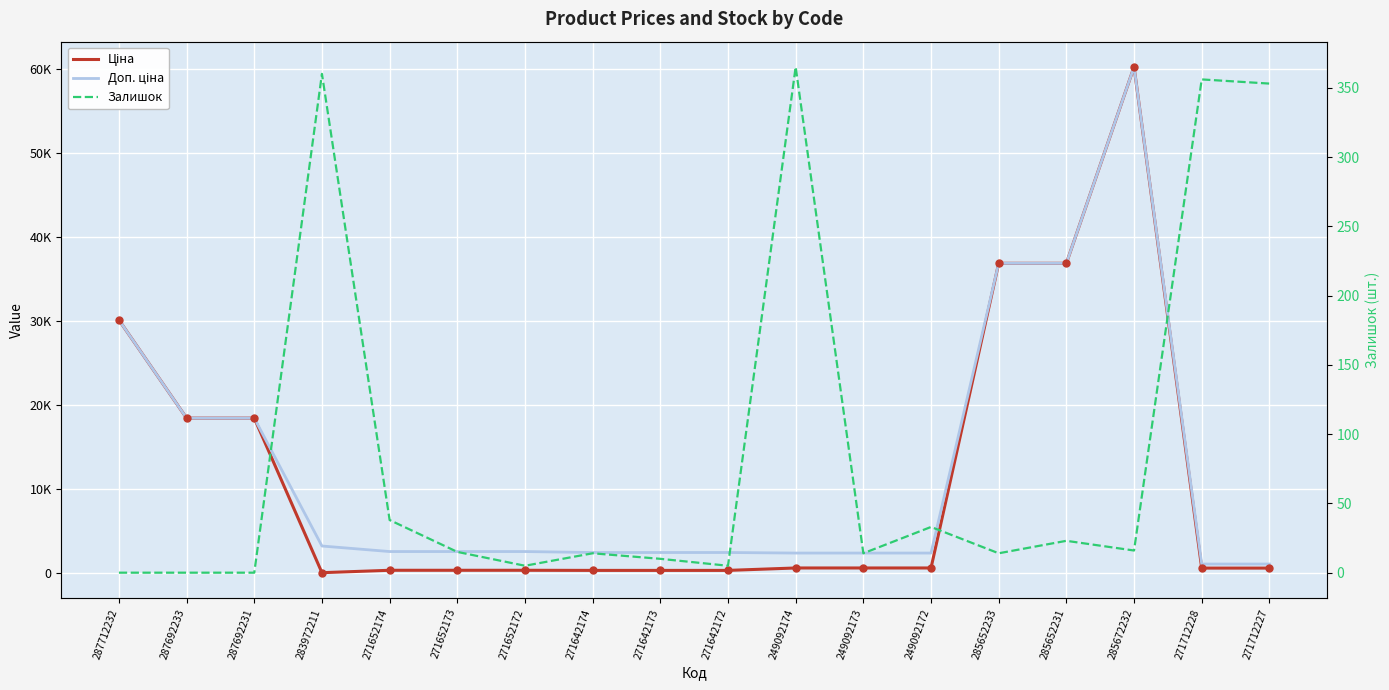

What is the label of the 3rd point from the right?

285672232